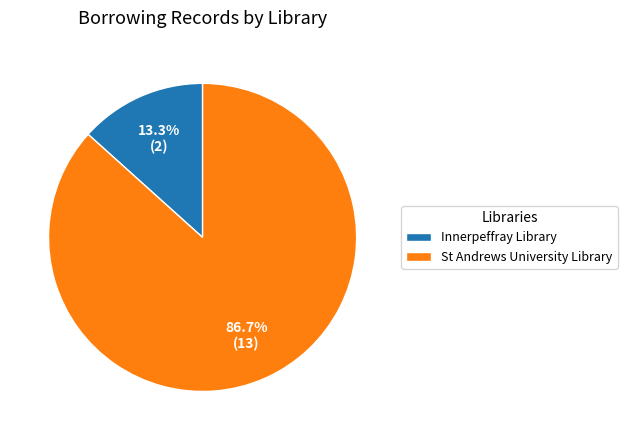

True or false: Innerpeffray Library accounts for 6% of the total.

False